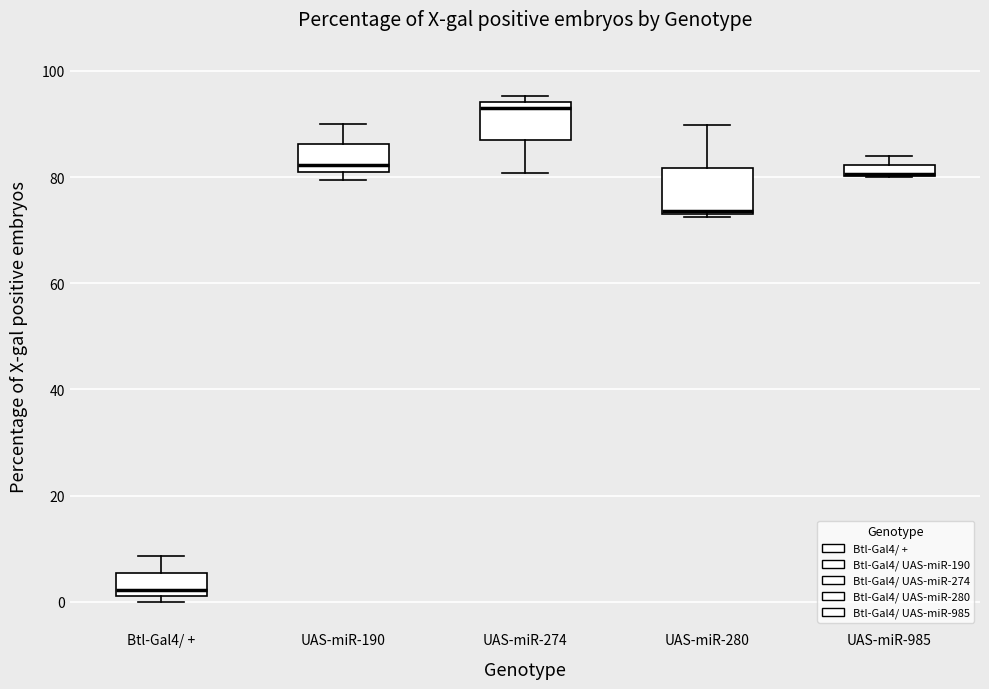

Where does the upper whisker of the box for UAS-miR-190 end on the y-axis? The values are not printed on the chart, so give them approximately, as read against the axis.

90